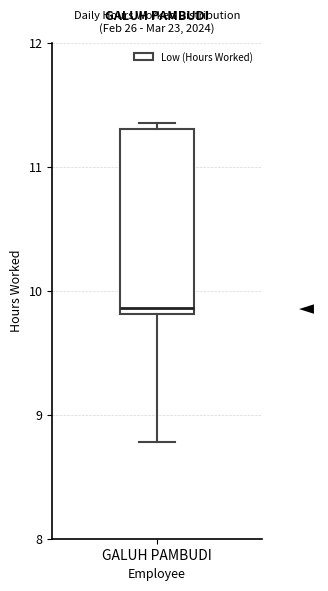

Where does the median line of the box for GALUH PAMBUDI sit on the y-axis? The values are not printed on the chart, so give them approximately, as read against the axis.

9.9